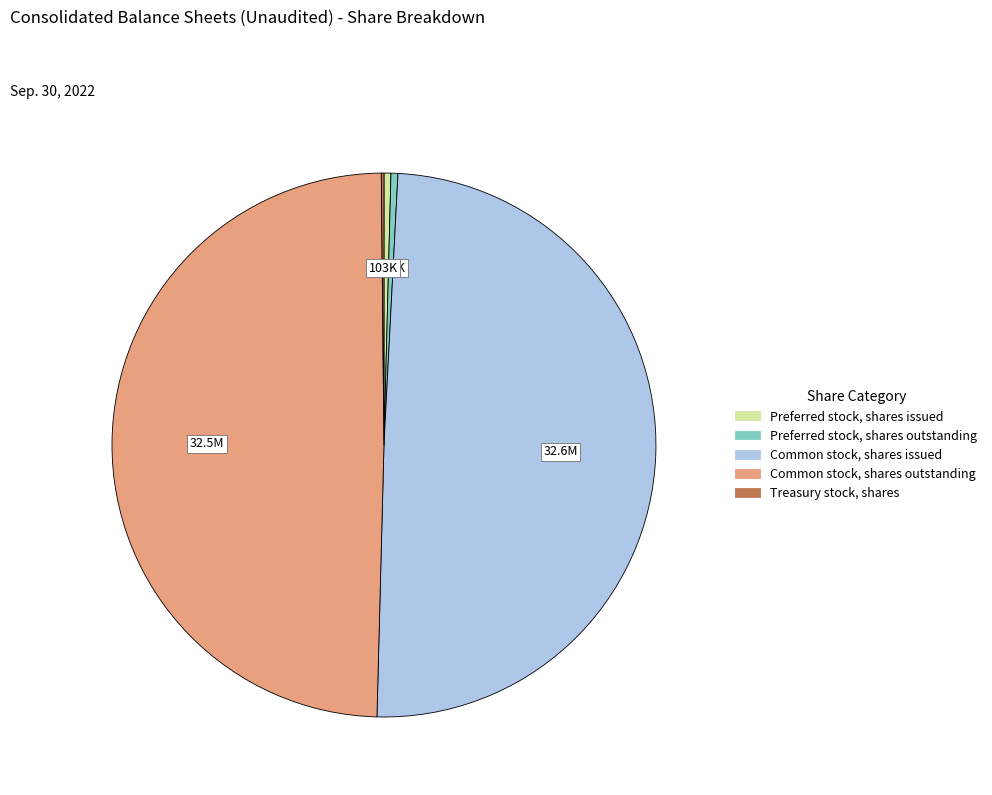

Approximately how many times larger is the value at Common stock, shares outstanding compared to Preferred stock, shares outstanding?

120.3